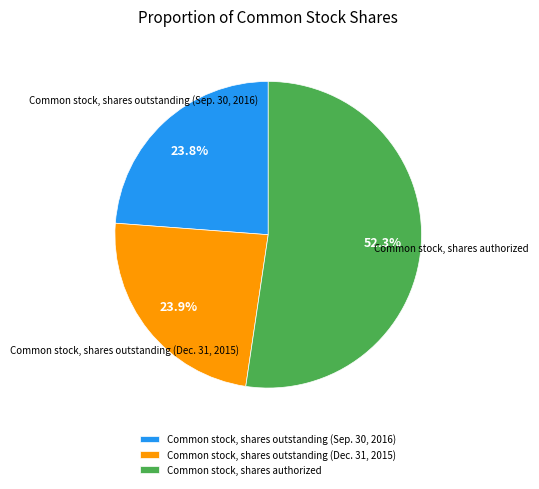

Which has a higher value, Common stock, shares authorized or Common stock, shares outstanding (Dec. 31, 2015)?

Common stock, shares authorized